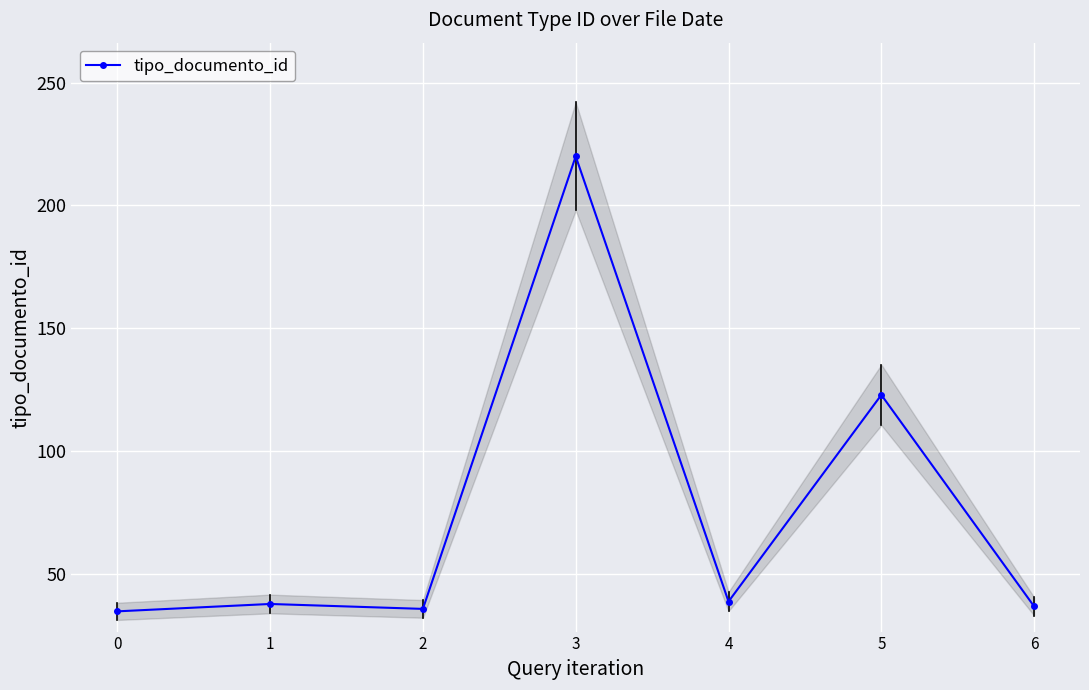

What is the difference between the maximum and second lowest values?

184